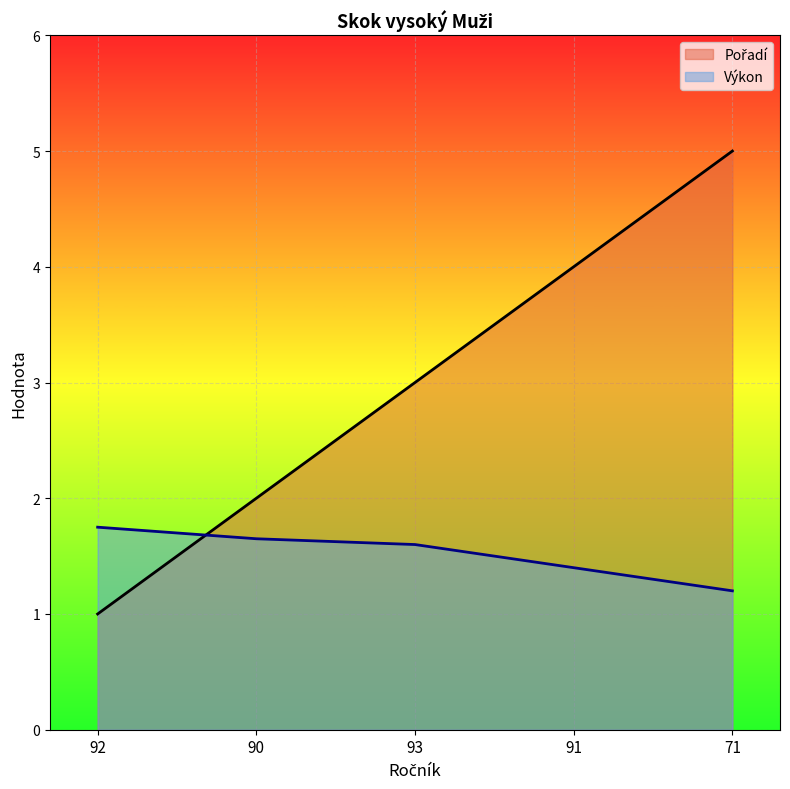

The value of Výkon at 93 is 2.7. True or false?

False